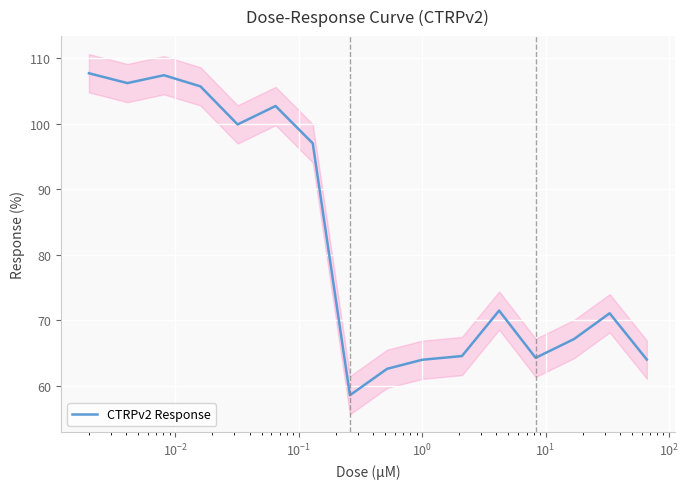

What is the highest value of the CTRPv2 Response series?

107.7